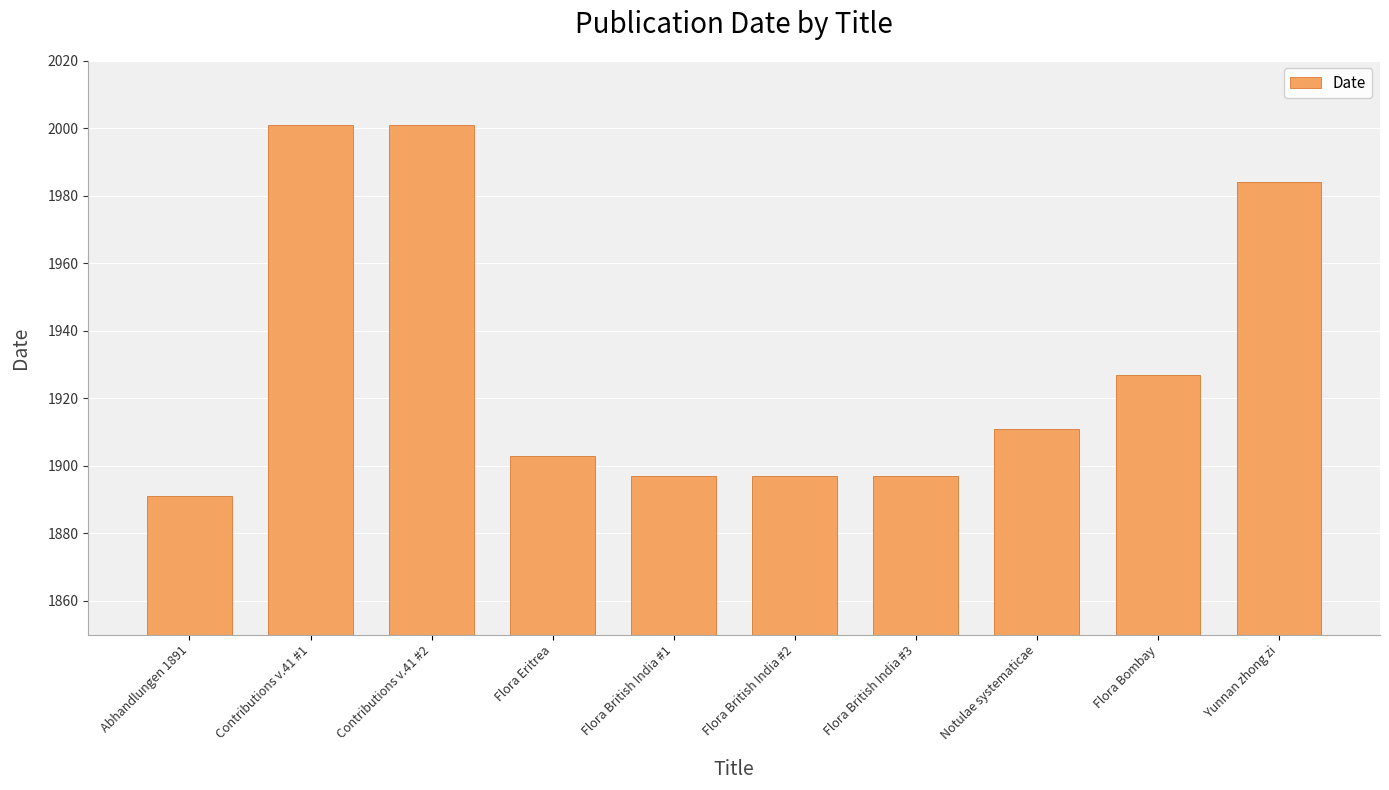

Where is the data nearest to the value 1946?

Flora Bombay